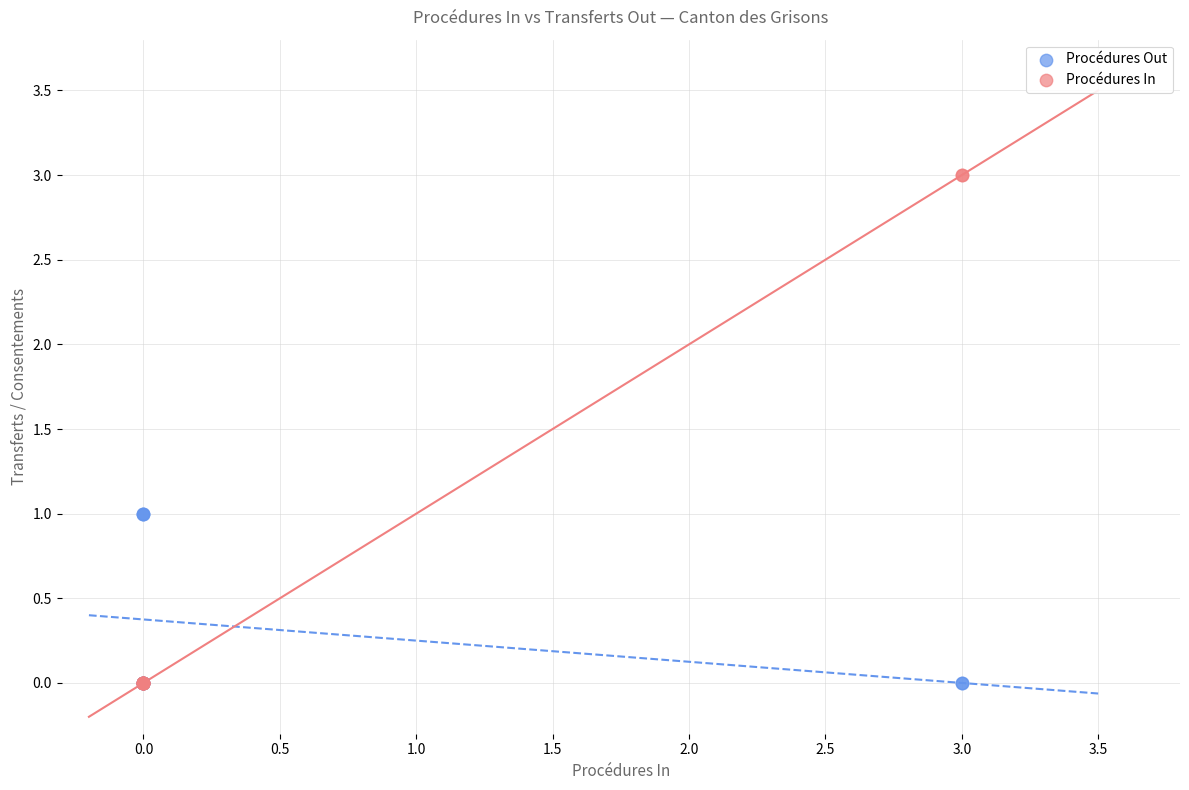

Which series reaches the maximum Y coordinate?

Procédures In